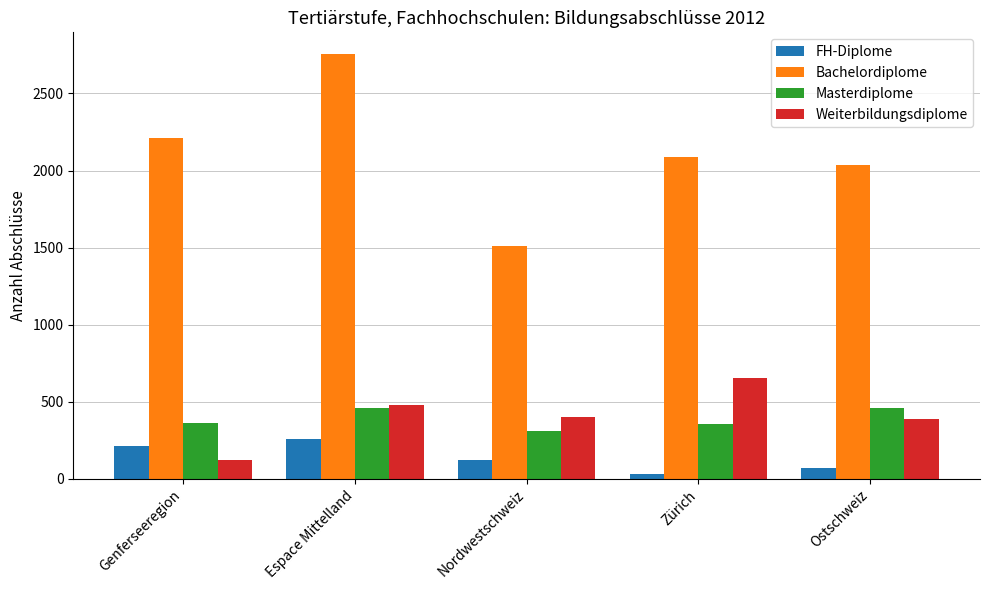

Which series has the widest spread of values?

Bachelordiplome